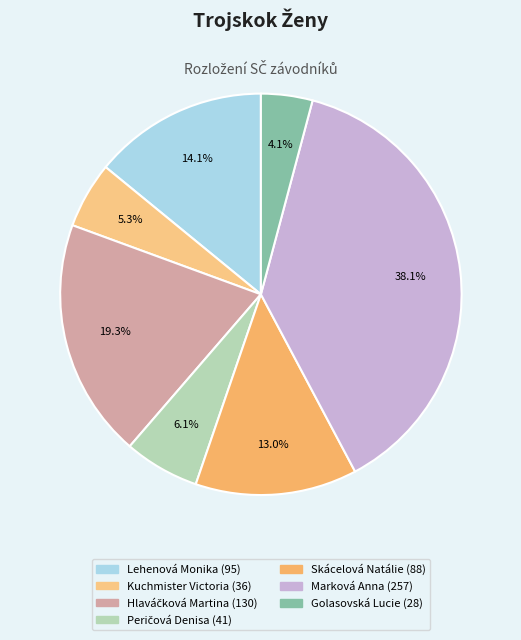

True or false: Golasovská Lucie accounts for 19% of the total.

False